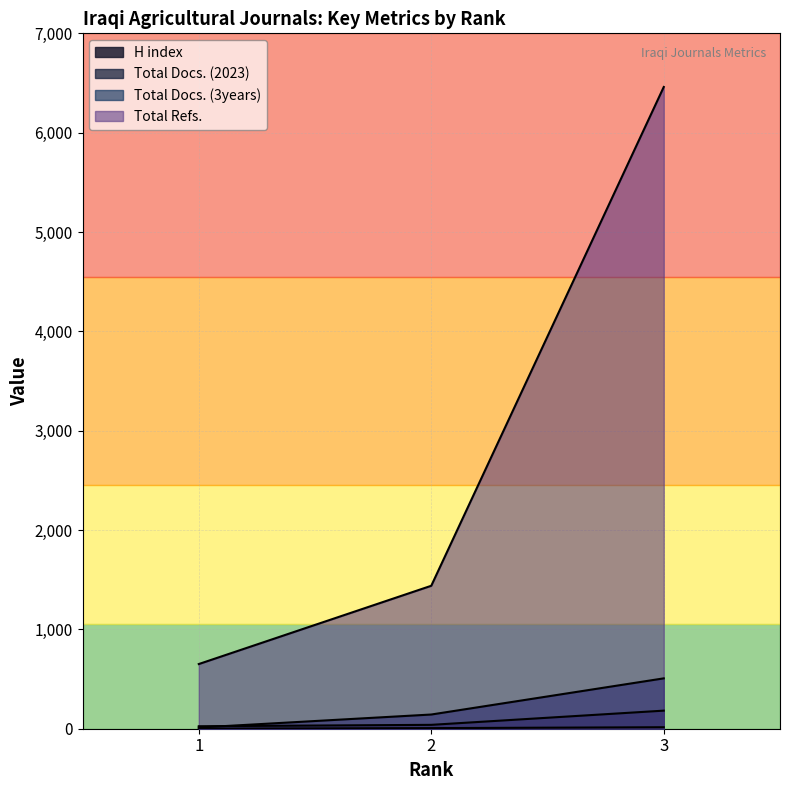

List the series in order of their peak value, lowest first.

H index, Total Docs. (2023), Total Docs. (3years), Total Refs.